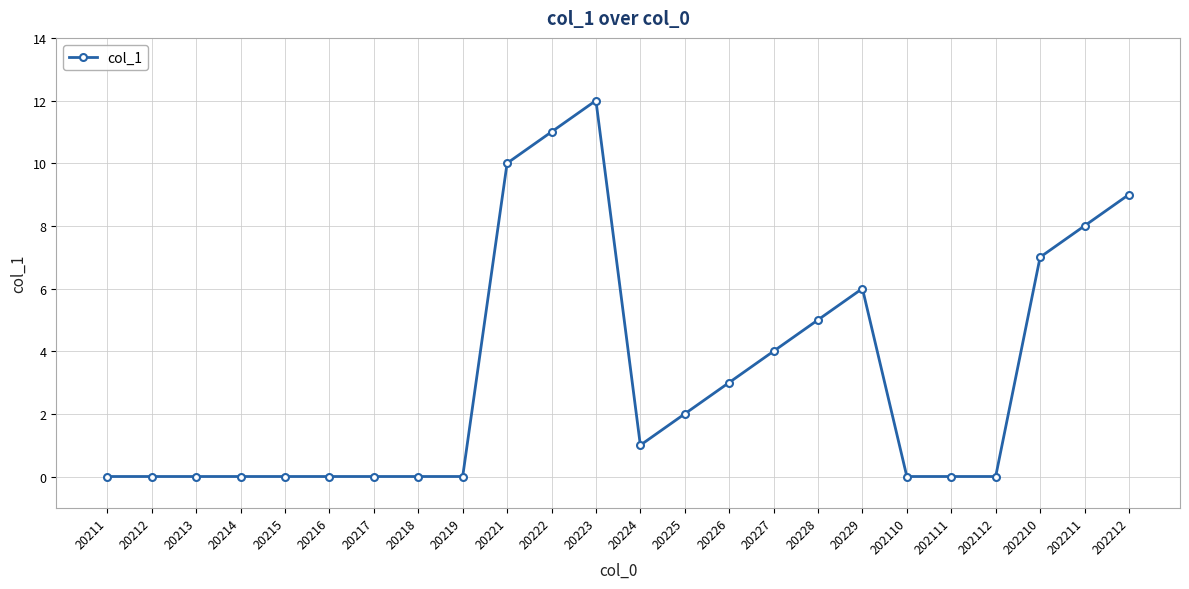

Which label corresponds to the largest value in the chart?

20223